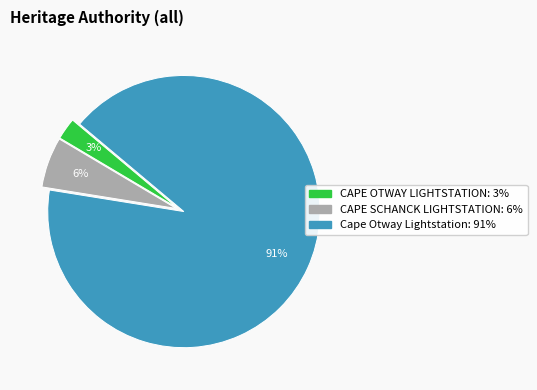

Rank the categories by value from lowest to highest.

CAPE OTWAY LIGHTSTATION, CAPE SCHANCK LIGHTSTATION, Cape Otway Lightstation